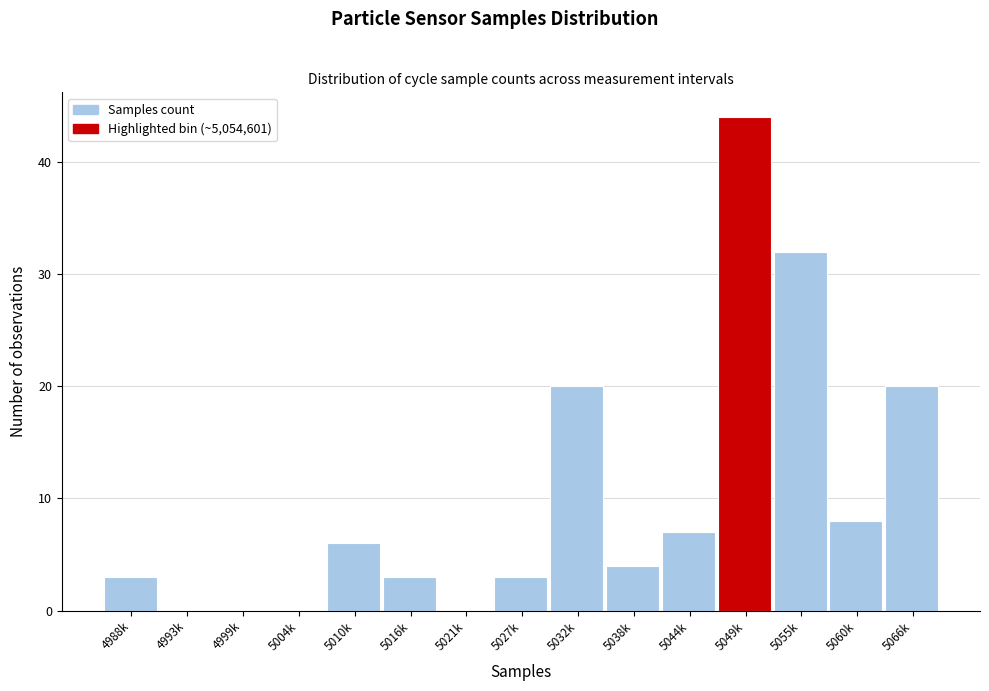

Reading right to left, what are all the values shown in this chart?

5066k=20	5060k=8	5055k=32	5049k=44	5044k=7	5038k=4	5032k=20	5027k=3	5021k=0	5016k=3	5010k=6	5004k=0	4999k=0	4993k=0	4988k=3